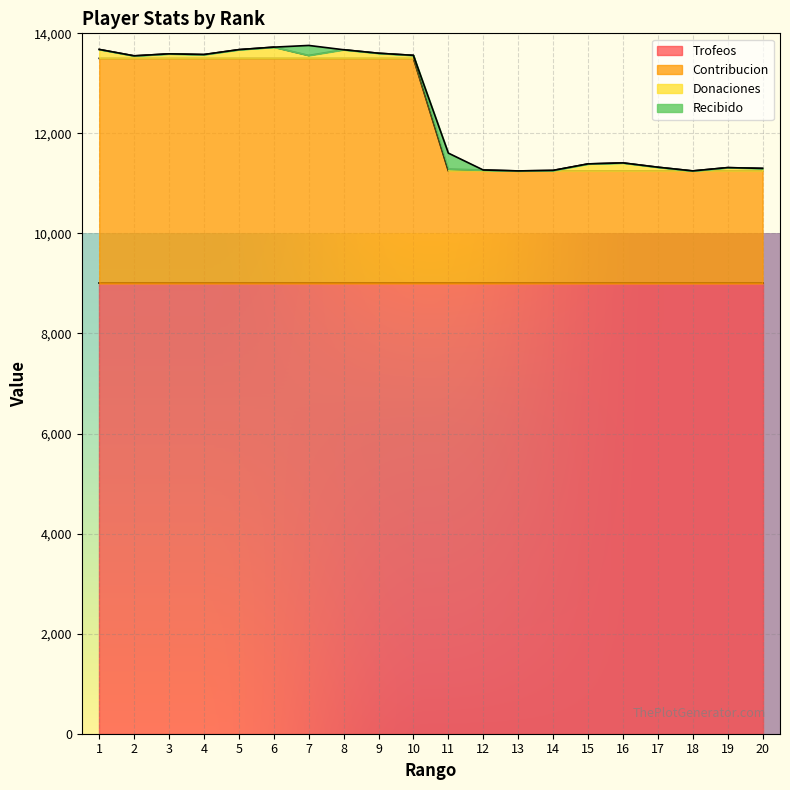

How many interior local peaks does the Donaciones series have?

5